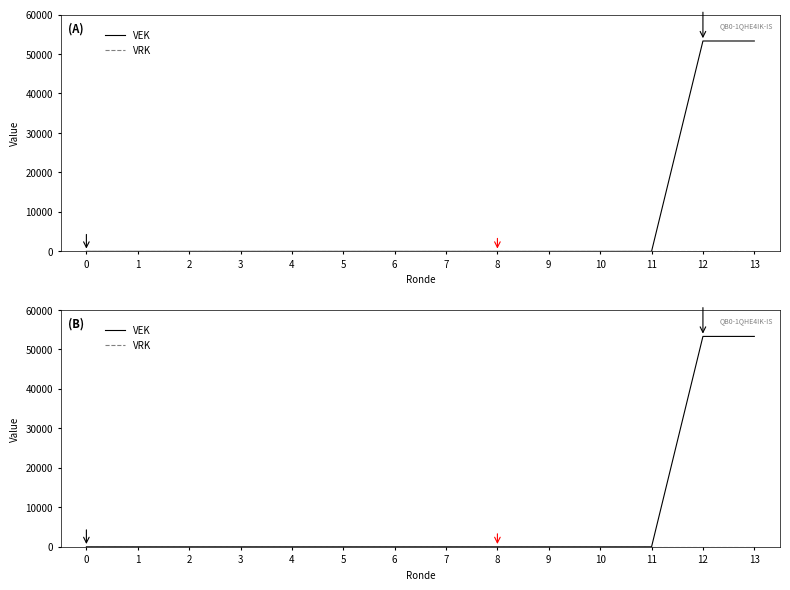

Which series has the widest spread of values?

VEK